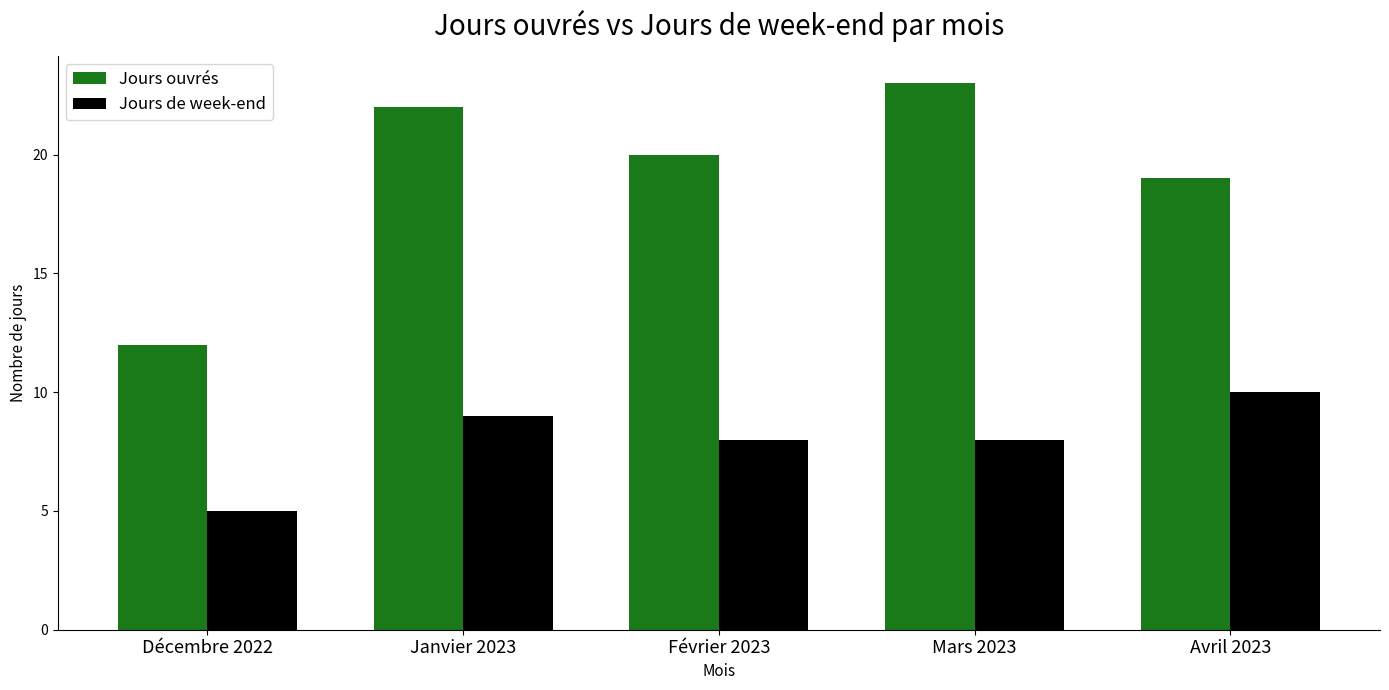

What are all the series names shown in the legend?

Jours ouvrés, Jours de week-end